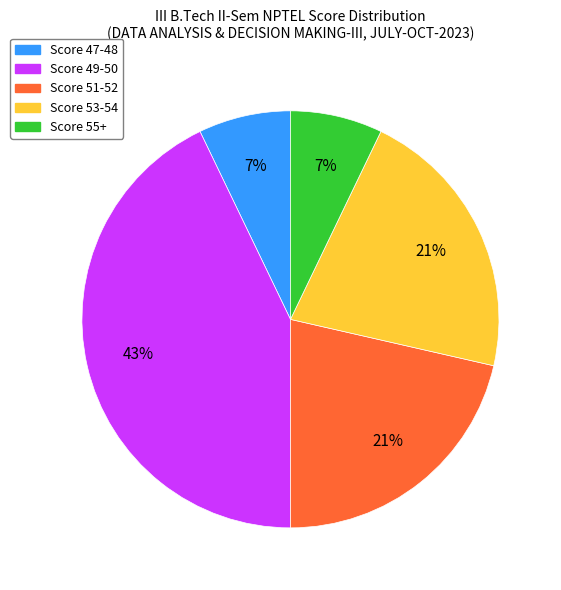

Is Score 49-50 the majority of the pie?

No